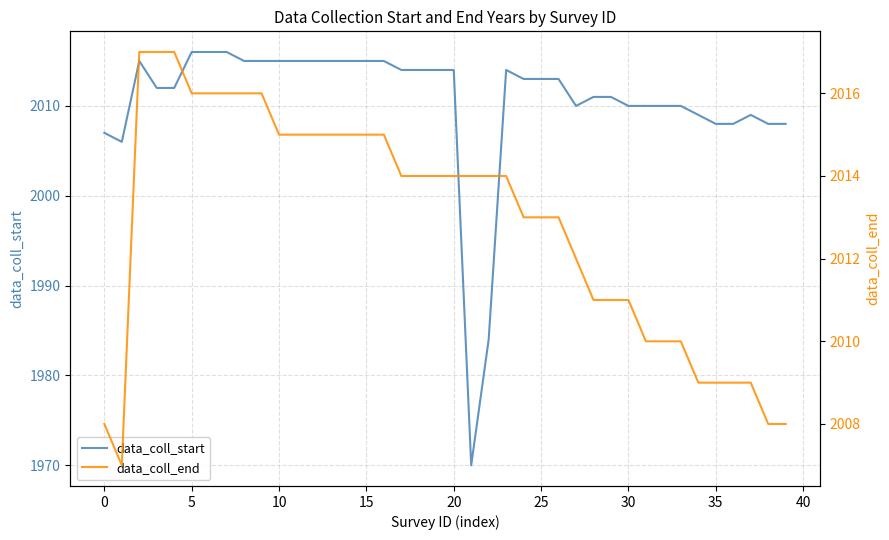

Reading left to right, extract all data points from this chart.

data_coll_start: 2007	2006	2015	2012	2012	2016	2016	2016	2015	2015	2015	2015	2015	2015	2015	2015	2015	2014	2014	2014	2014	1970	1984	2014	2013	2013	2013	2010	2011	2011	2010	2010	2010	2010	2009	2008	2008	2009	2008	2008
data_coll_end: 2008	2007	2017	2017	2017	2016	2016	2016	2016	2016	2015	2015	2015	2015	2015	2015	2015	2014	2014	2014	2014	2014	2014	2014	2013	2013	2013	2012	2011	2011	2011	2010	2010	2010	2009	2009	2009	2009	2008	2008